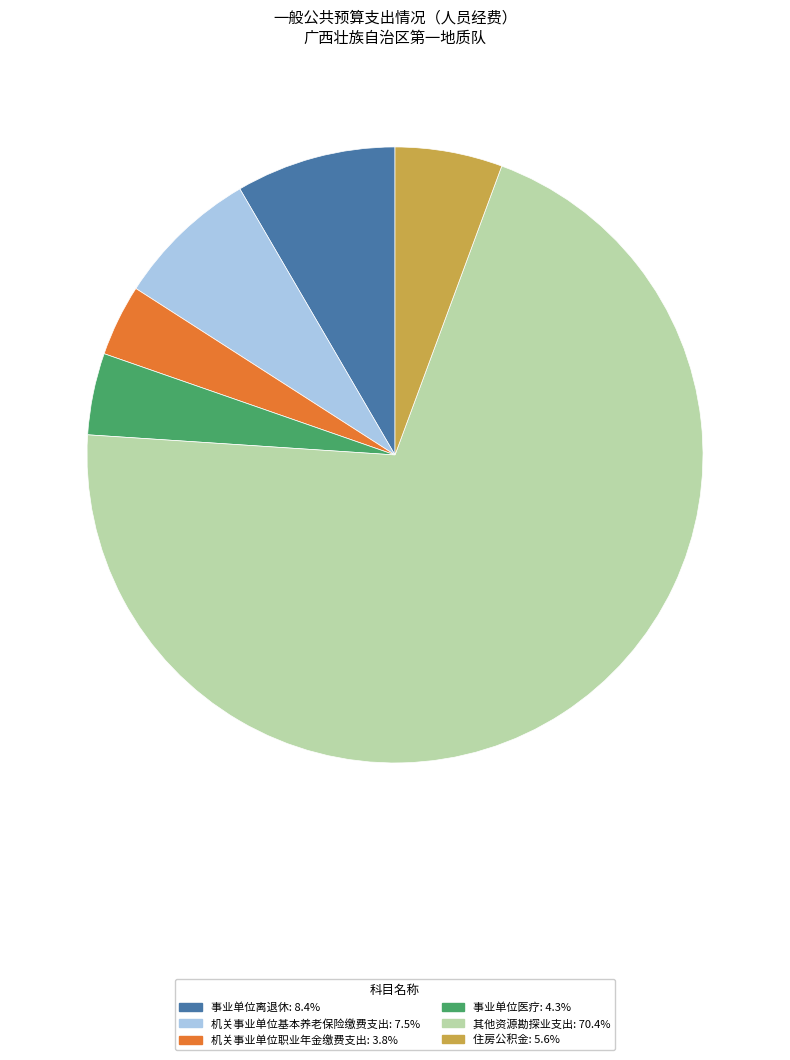

How many slices are in this pie chart?

6